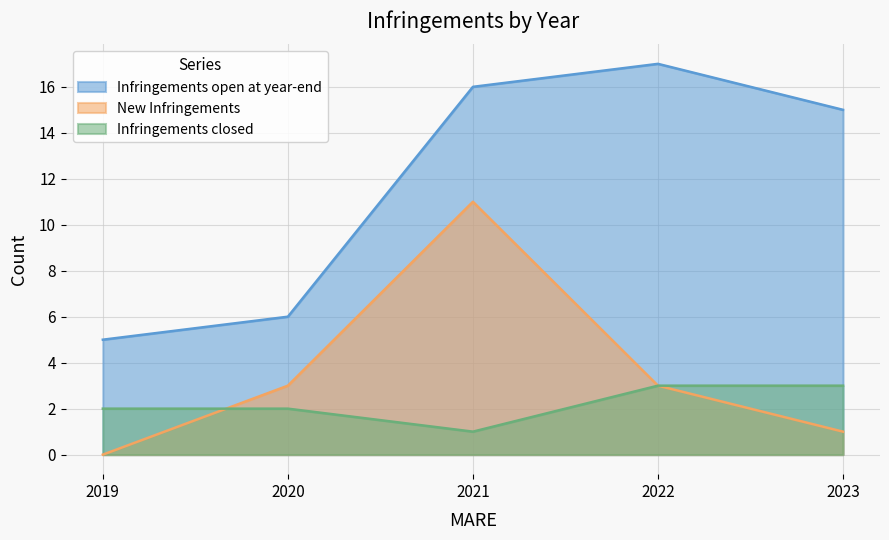

Which series has the widest spread of values?

Infringements open at year-end